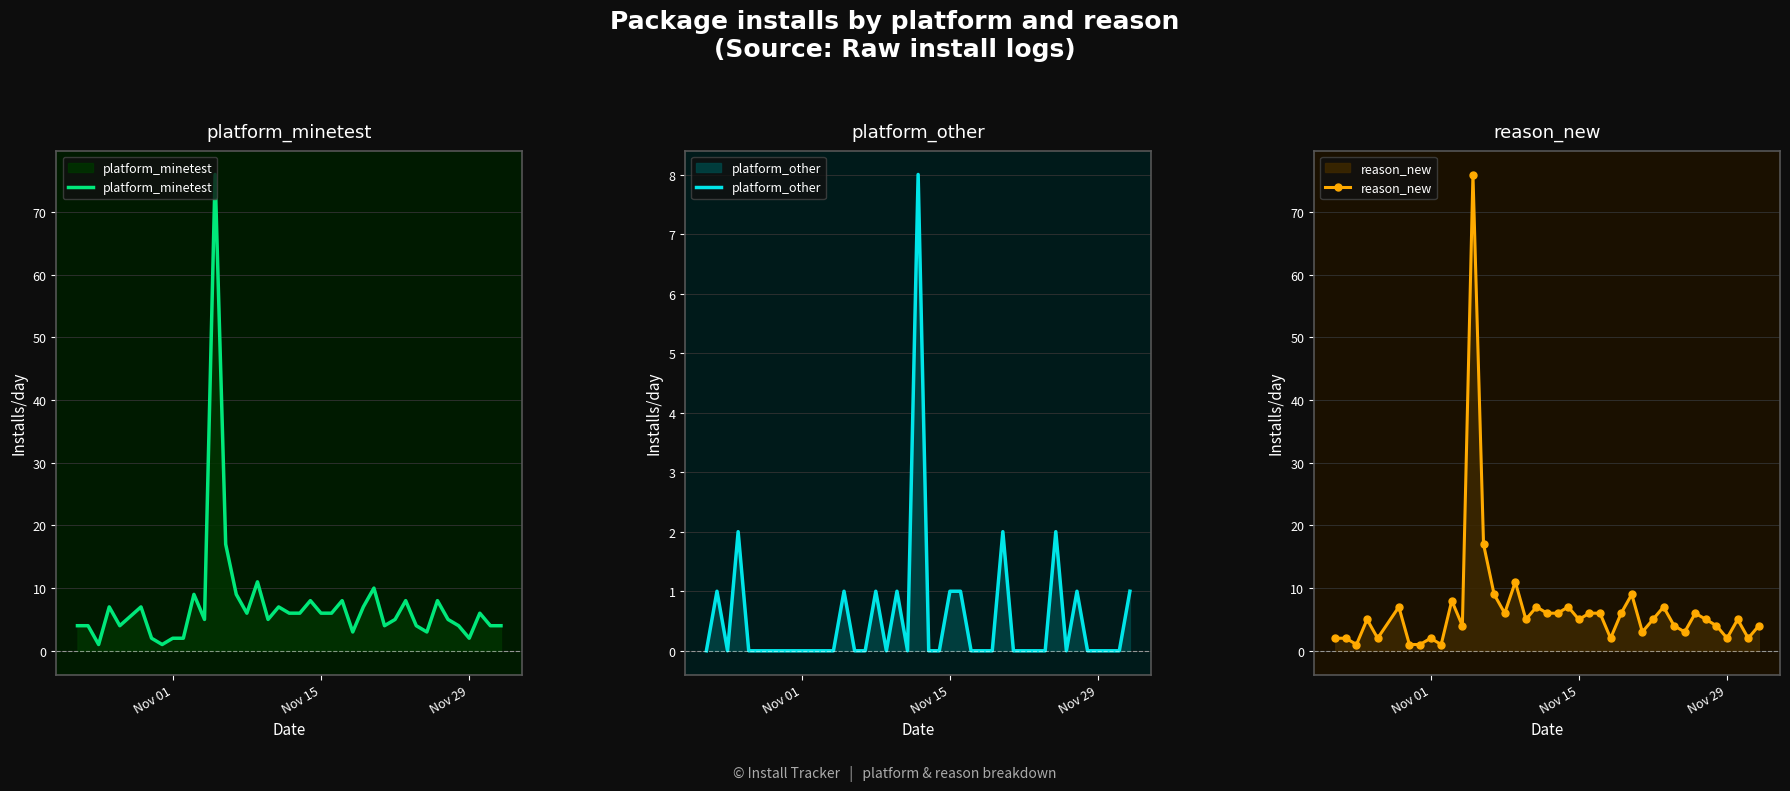

Is it true that platform_minetest equals 2 at Nov 29?

True